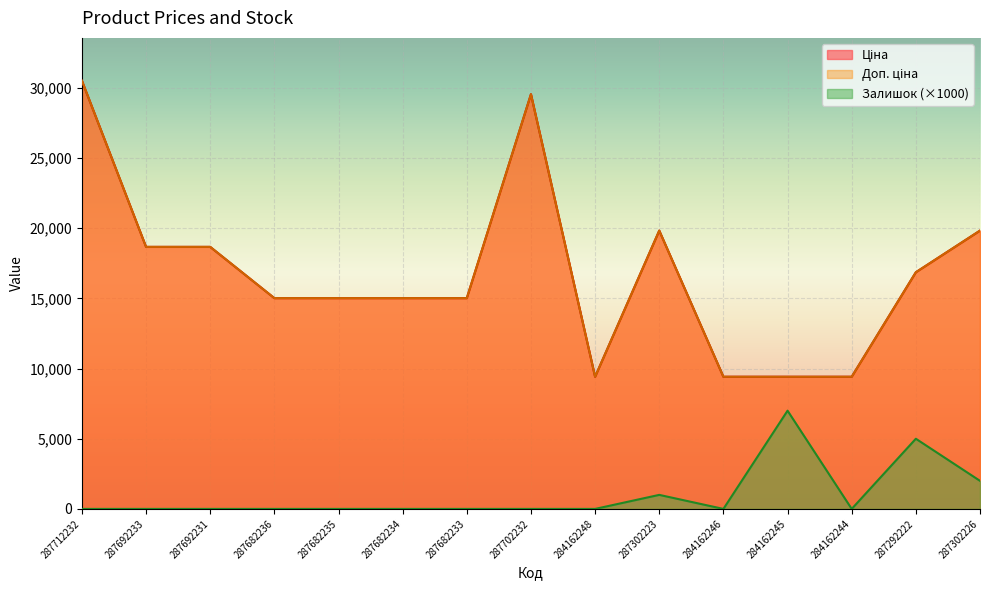

Where is the first local minimum for Ціна?

284162248